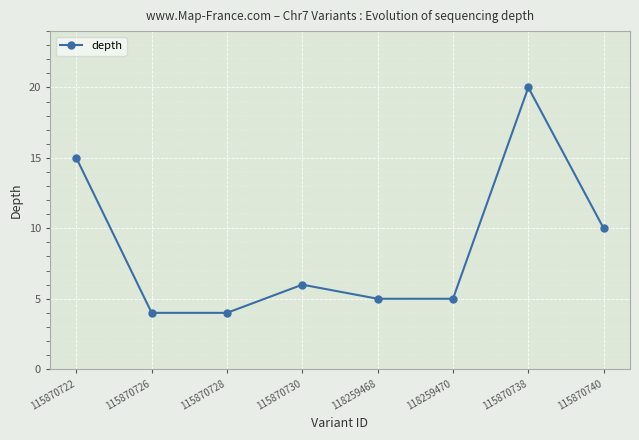

How many lines are shown in the chart?

1